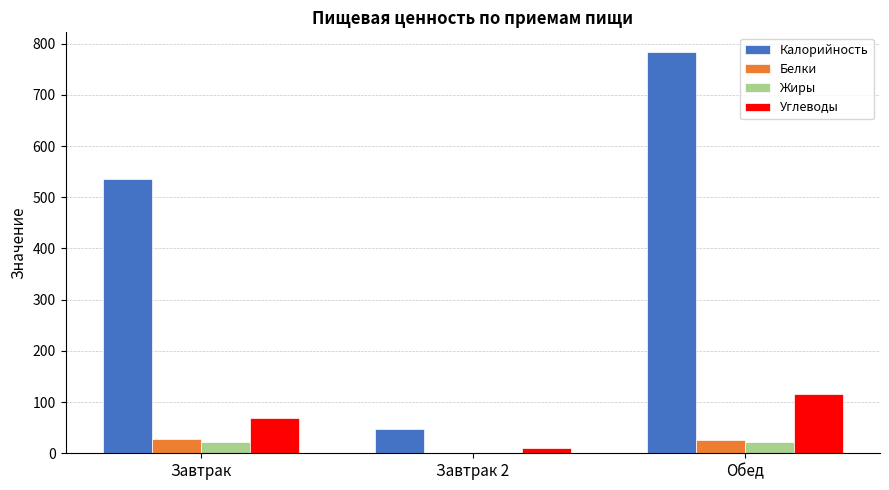

At which label is Калорийность closest to 415?

Завтрак